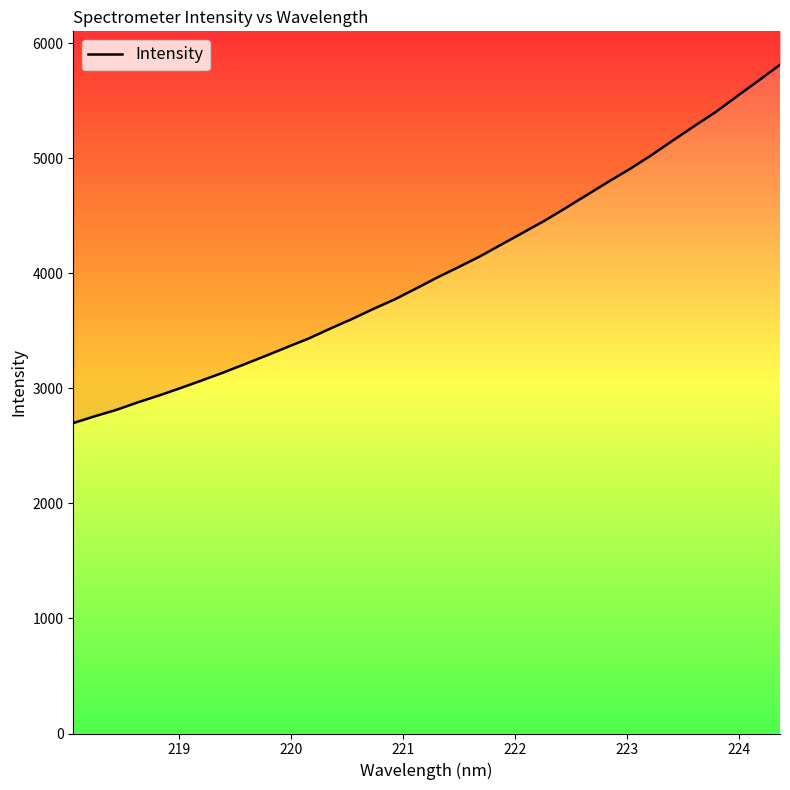

What is the difference between the second highest and minimum values?

2977.5